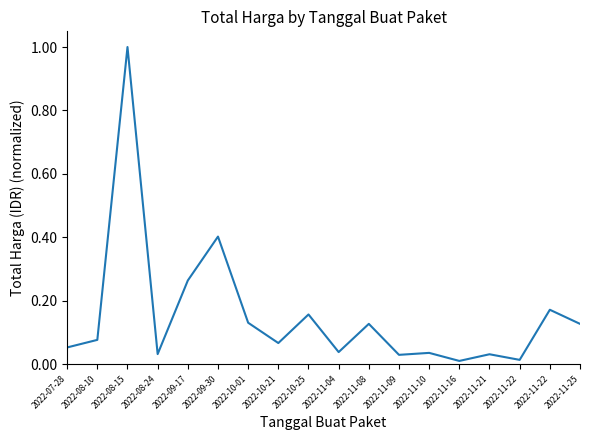

True or false: the data has more than 0 interior local peaks.

True